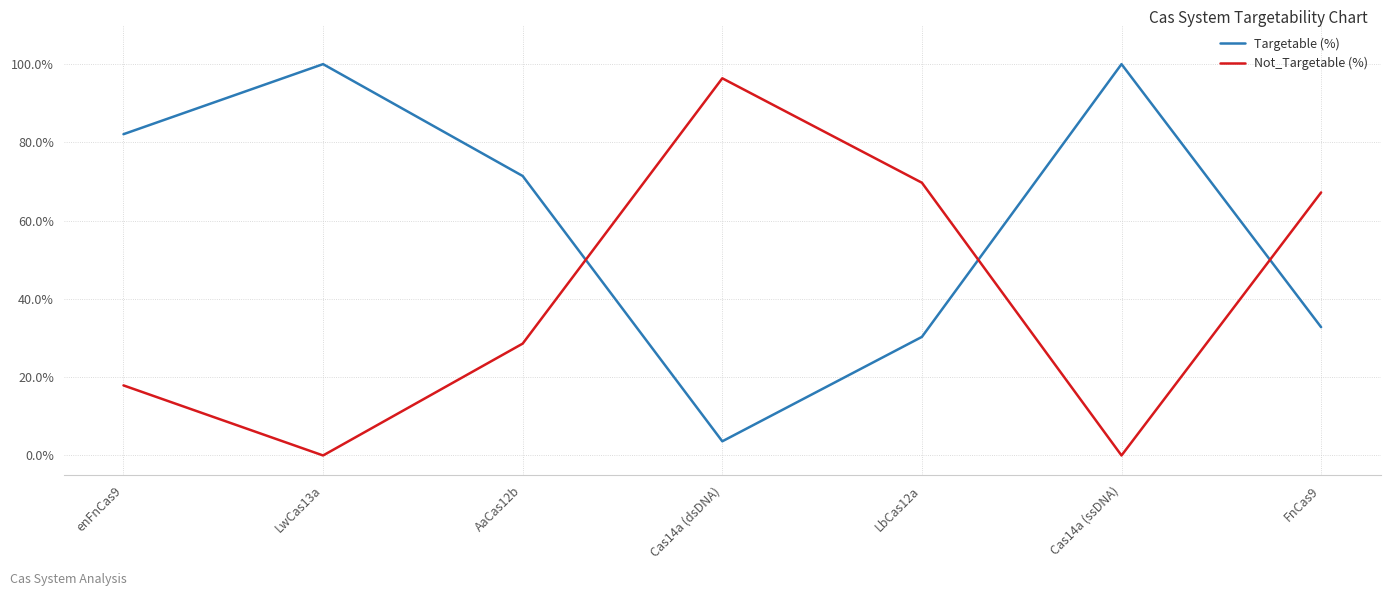

What is the sum of all Not_Targetable (%) values?

279.8